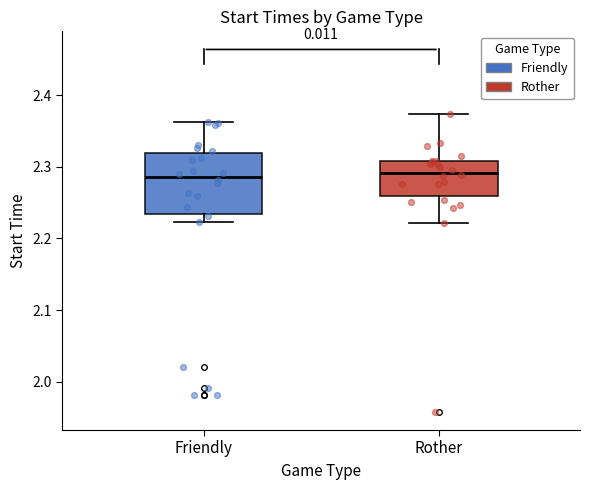

Reading left to right, read every box against the y-axis: the position of its median line, the range the box covers, and the ends of its whiskers. The values are not printed on the chart, so give them approximately, as read against the axis.

Friendly: median 2.29, box 2.23 to 2.32, whiskers 2.22 to 2.36
Rother: median 2.29, box 2.26 to 2.31, whiskers 2.22 to 2.37